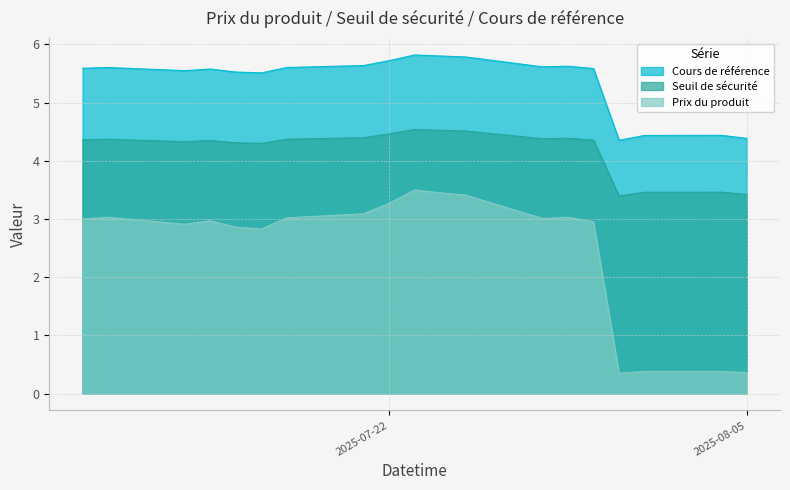

What is the minimum value for Cours de référence?

4.4